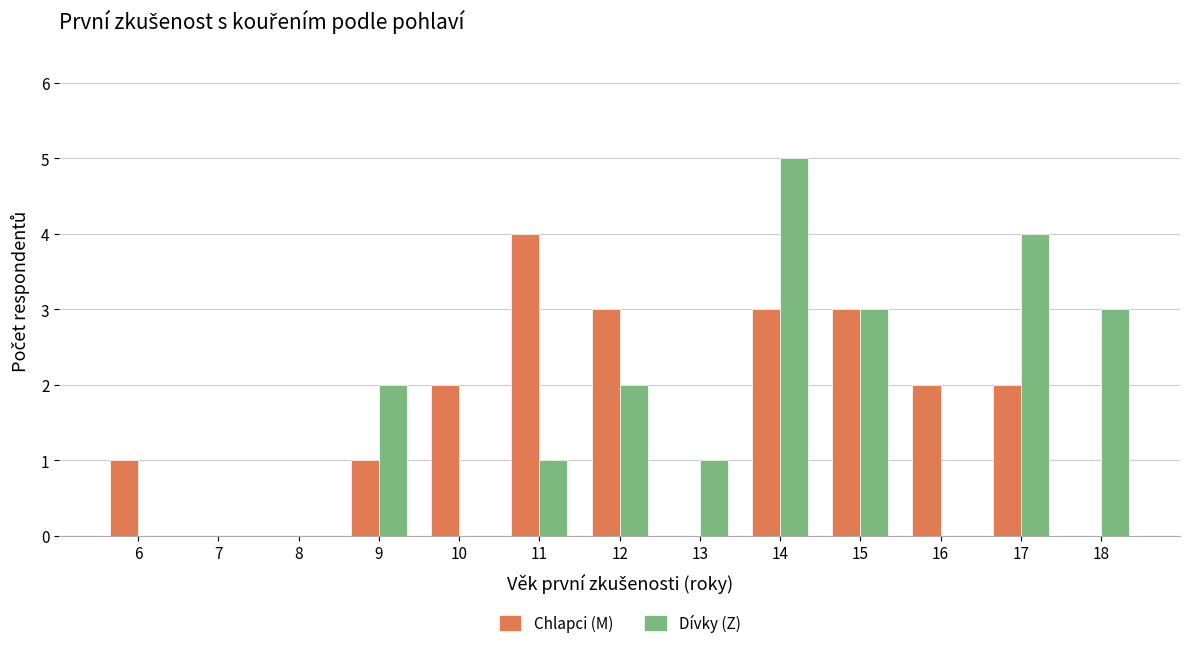

Are the bars grouped side by side (vs. stacked)?

Yes